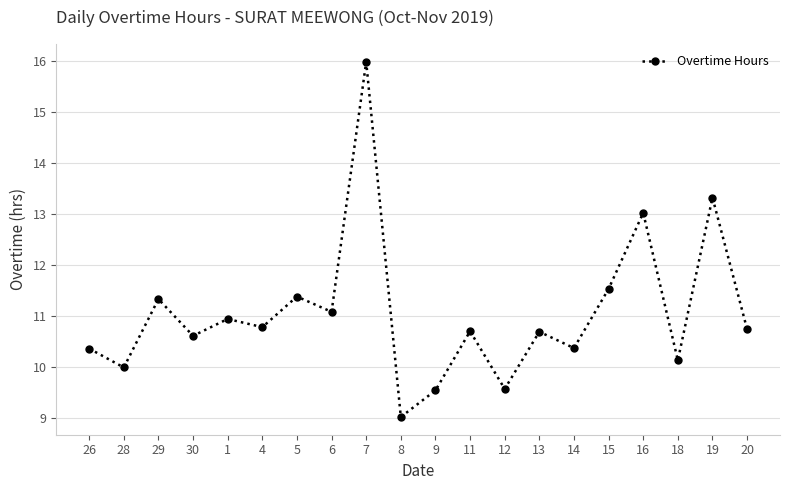

The value at 20 is 4.8. True or false?

False